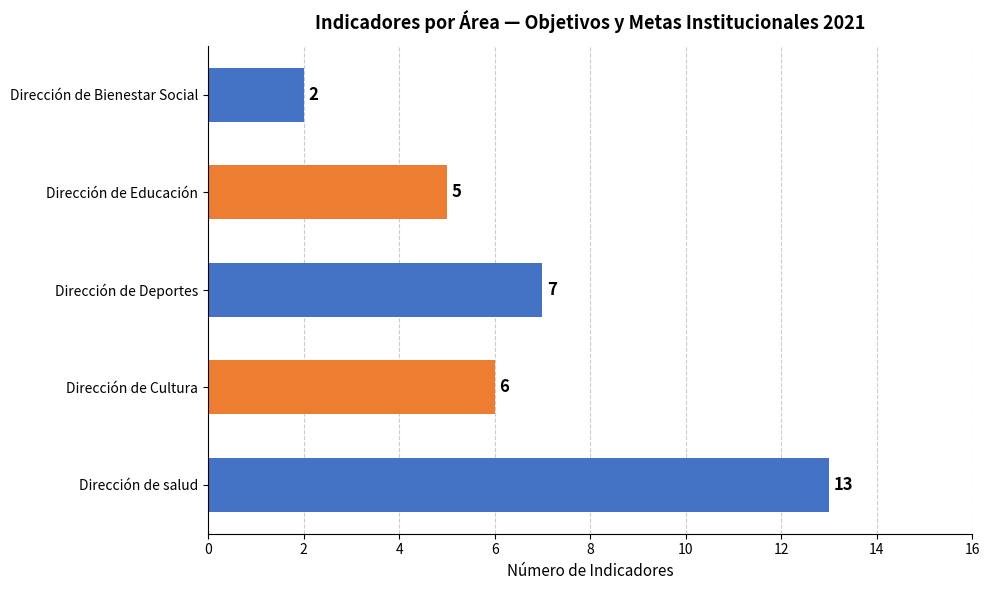

Which has a higher value, Dirección de Cultura or Dirección de Deportes?

Dirección de Deportes